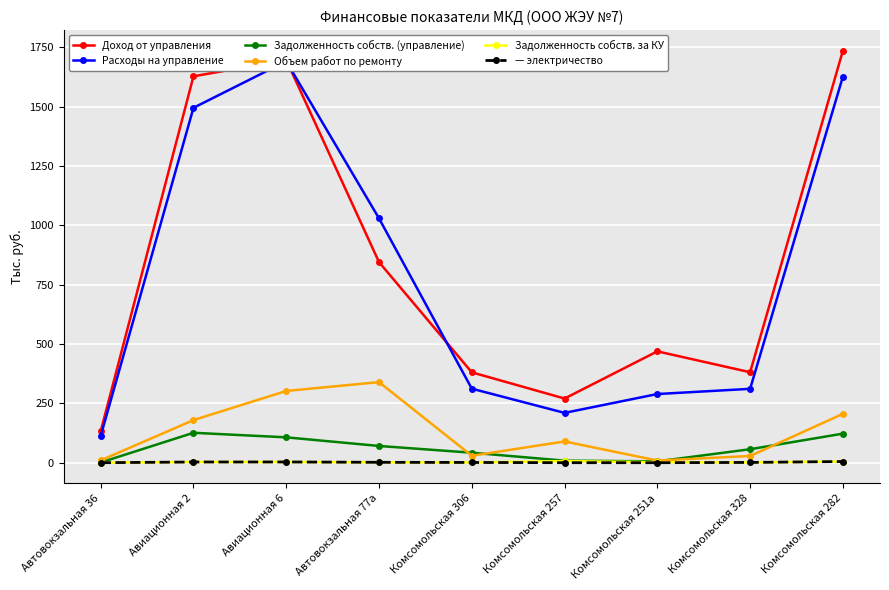

What is the sum of all — электричество values?

15.0